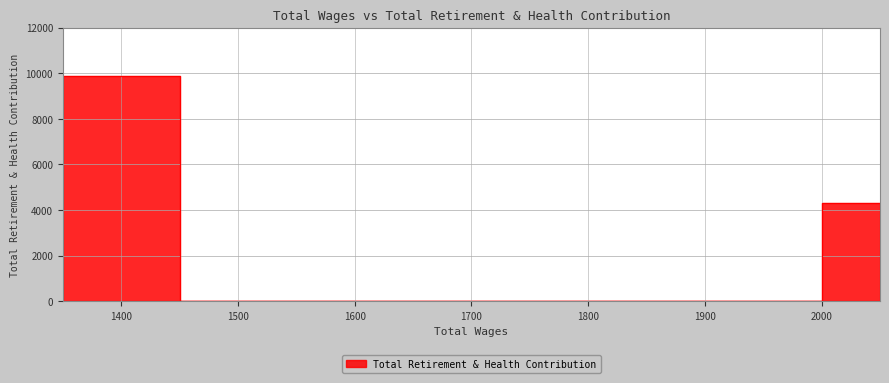

What is the sum of all values?

14177